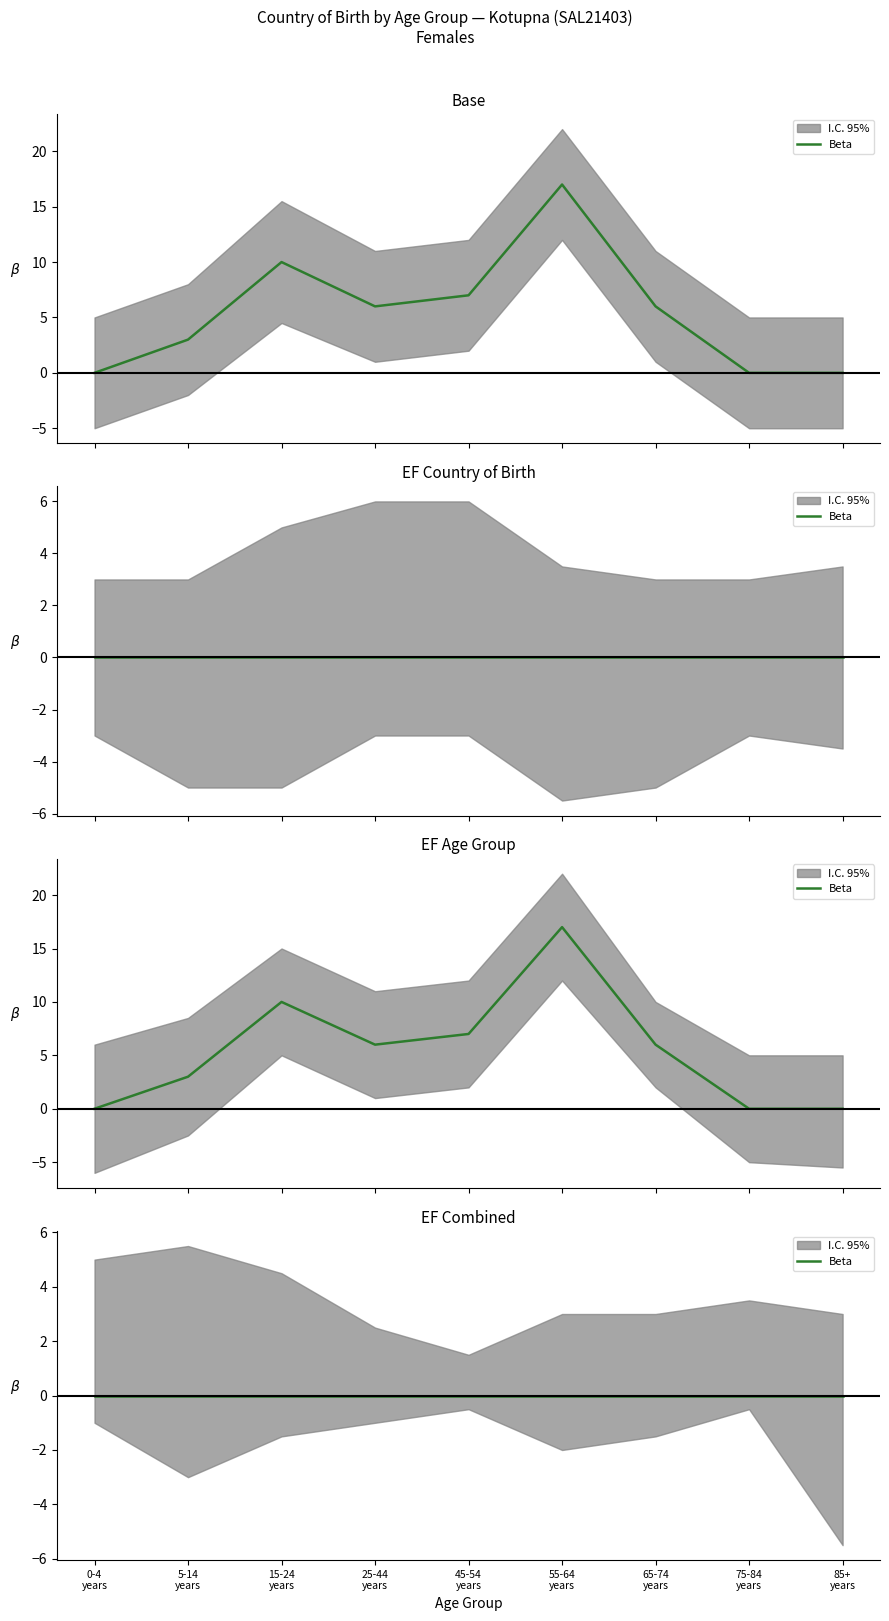

The value at 25-44 years is 8. True or false?

False